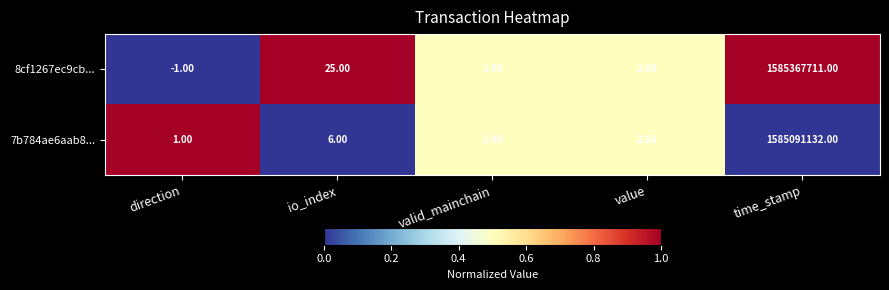

Which label corresponds to the largest value in the chart?

time_stamp